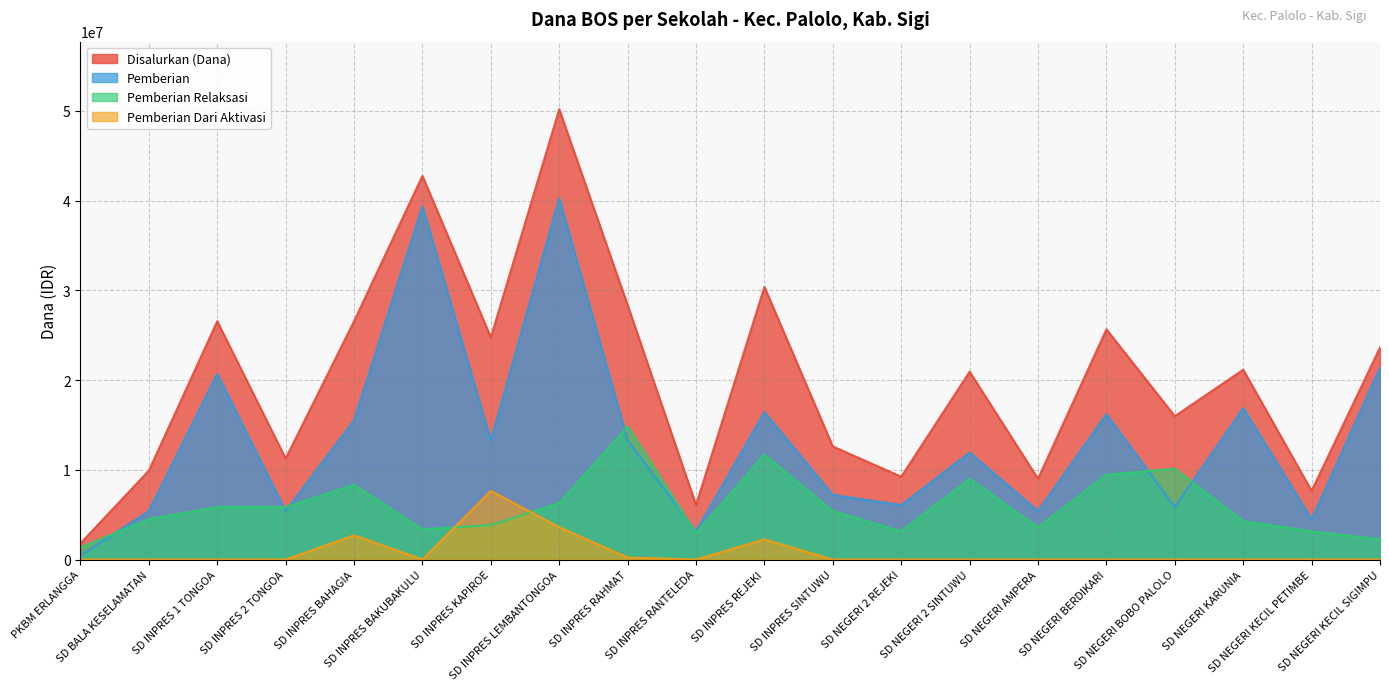

List the labels in order of Pemberian Dari Aktivasi value, smallest first.

PKBM ERLANGGA, SD BALA KESELAMATAN, SD INPRES 1 TONGOA, SD INPRES 2 TONGOA, SD INPRES BAKUBAKULU, SD INPRES RANTELEDA, SD INPRES SINTUWU, SD NEGERI 2 REJEKI, SD NEGERI 2 SINTUWU, SD NEGERI AMPERA, SD NEGERI BERDIKARI, SD NEGERI BOBO PALOLO, SD NEGERI KARUNIA, SD NEGERI KECIL PETIMBE, SD NEGERI KECIL SIGIMPU, SD INPRES RAHMAT, SD INPRES REJEKI, SD INPRES BAHAGIA, SD INPRES LEMBANTONGOA, SD INPRES KAPIROE